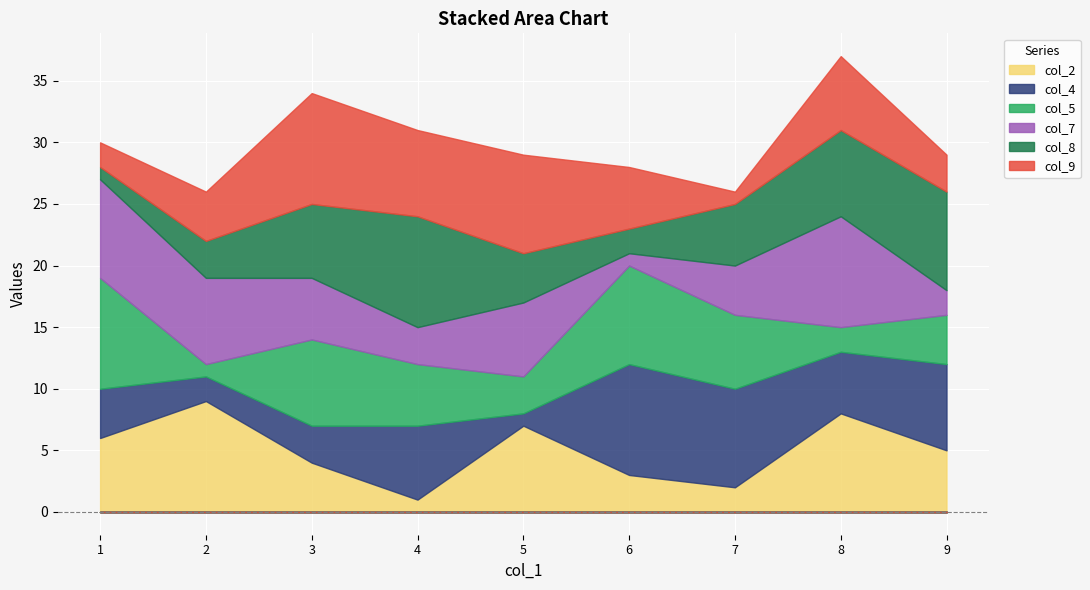

What are all the series names shown in the legend?

col_2, col_4, col_5, col_7, col_8, col_9